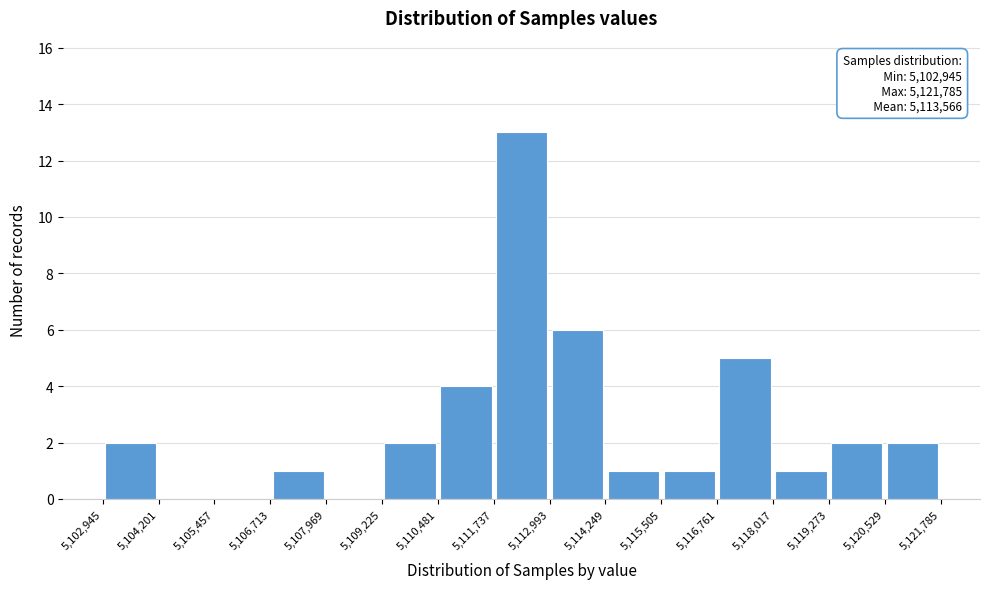

Which range on the x-axis has the tallest bar?

5,111,737 to 5,112,993